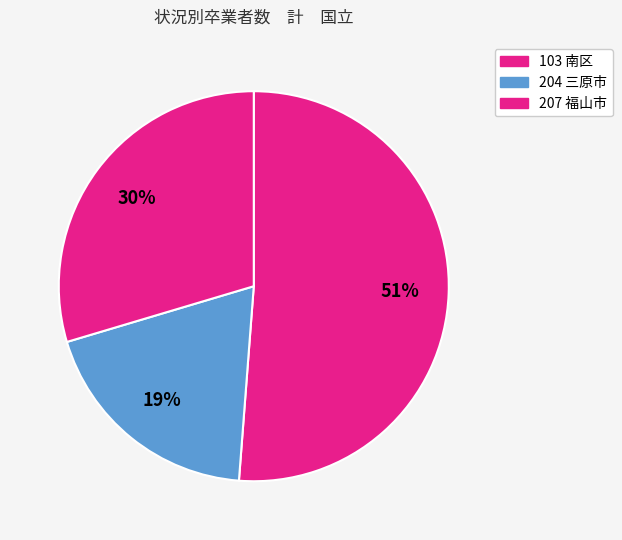

Is it true that 204 三原市 is 19% of the pie?

True